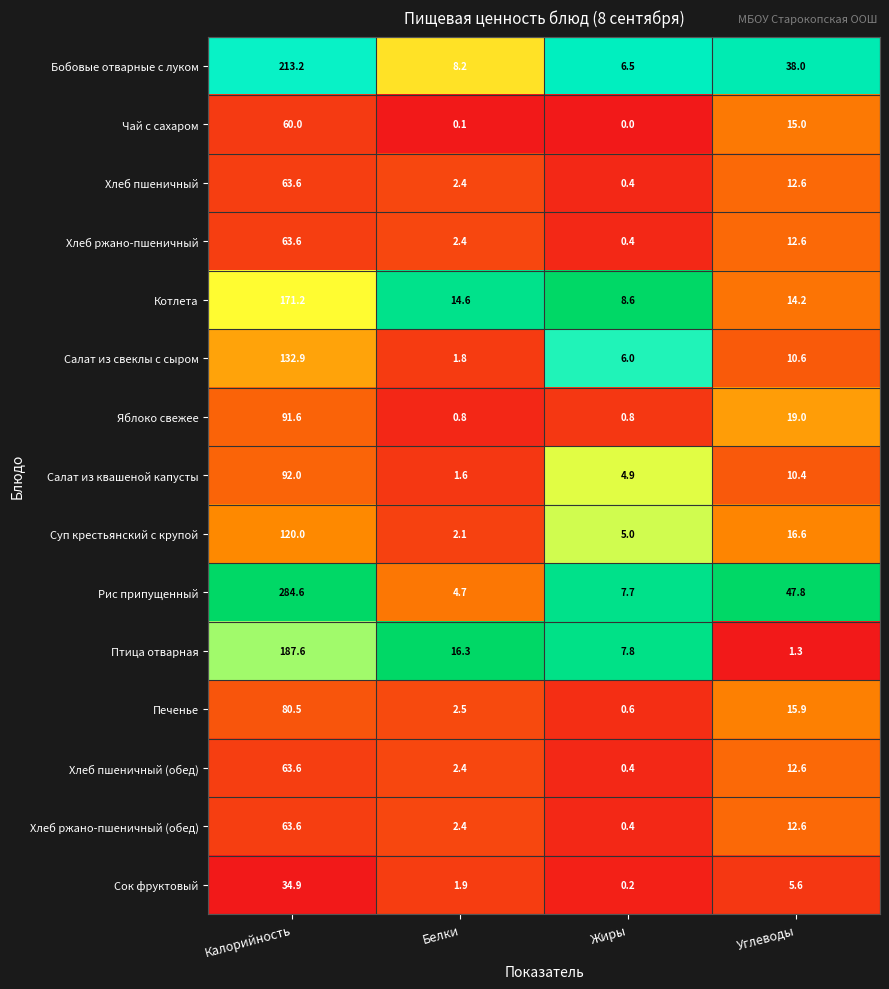

Which series has the largest total across all categories?

Рис припущенный